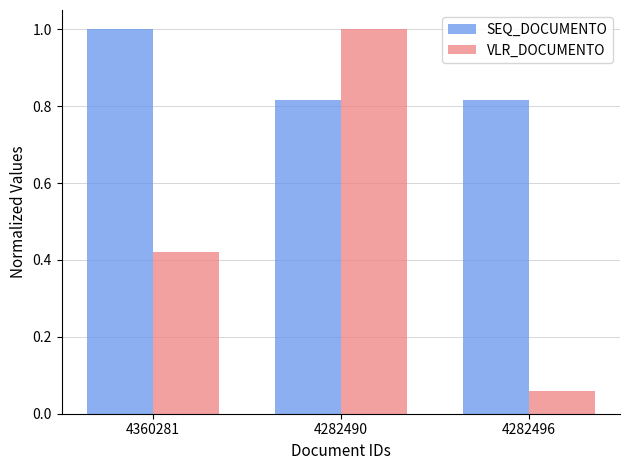

The value of VLR_DOCUMENTO at 4360281 is 0.2. True or false?

False